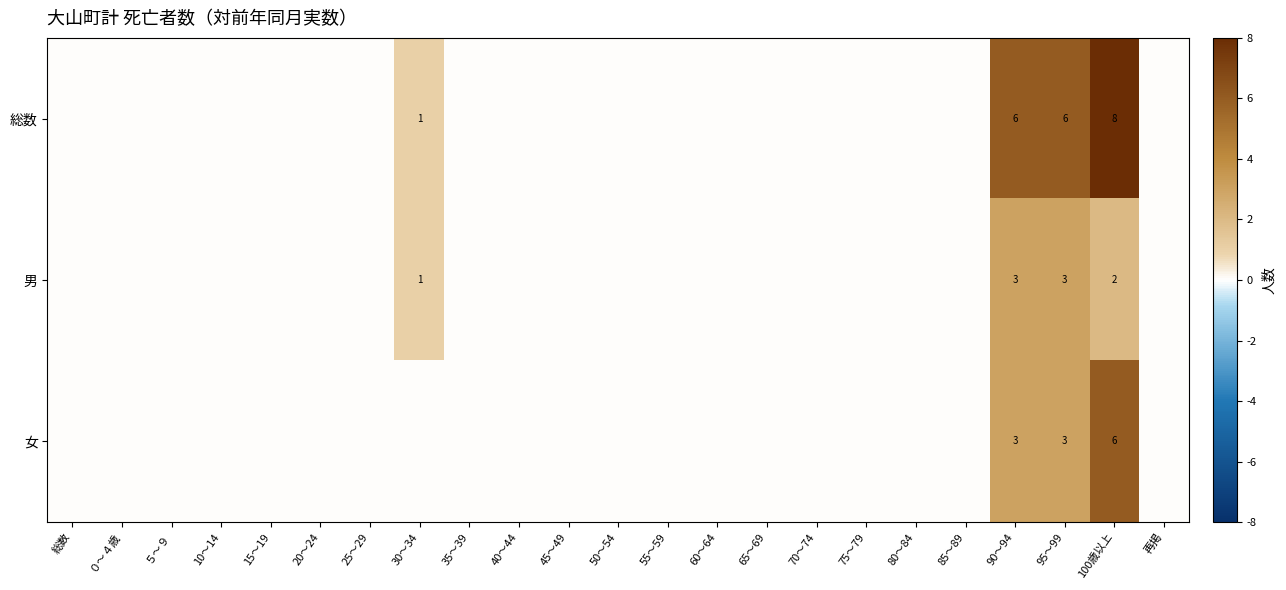

Which label corresponds to the largest value in the chart?

100歳以上